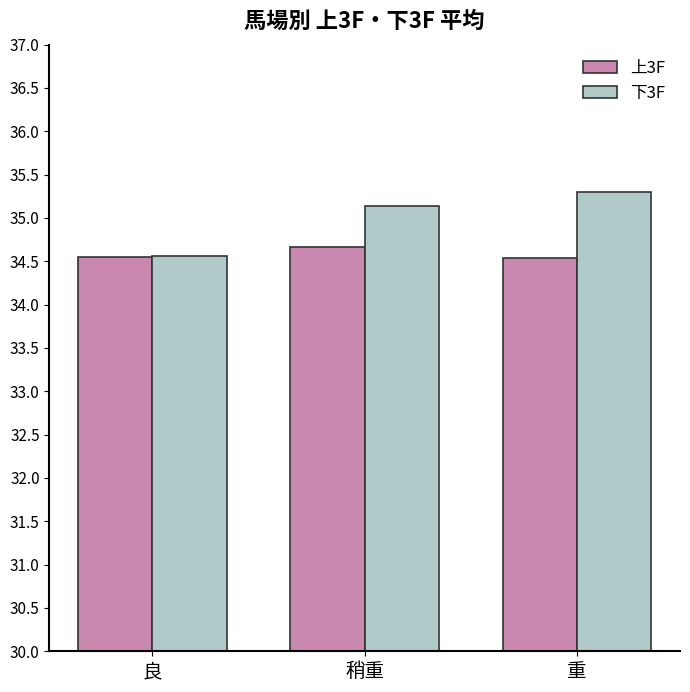

Which label corresponds to the largest value in the chart?

重